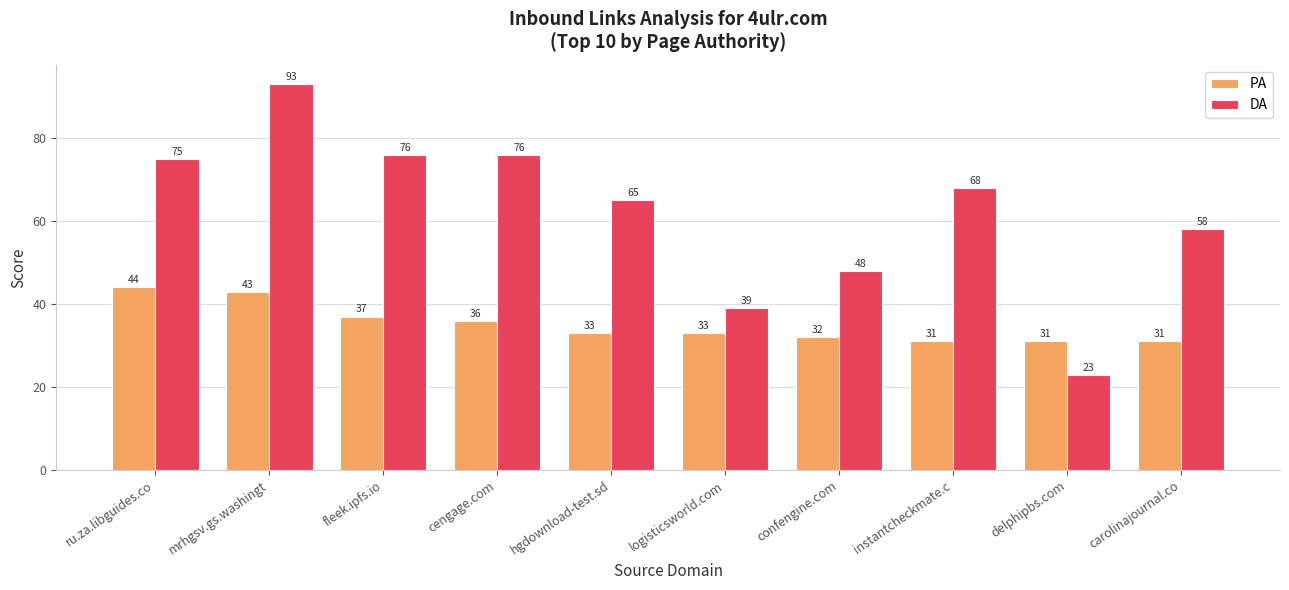

Reading left to right, transcribe all the data shown in this chart.

PA: 44	43	37	36	33	33	32	31	31	31
DA: 75	93	76	76	65	39	48	68	23	58